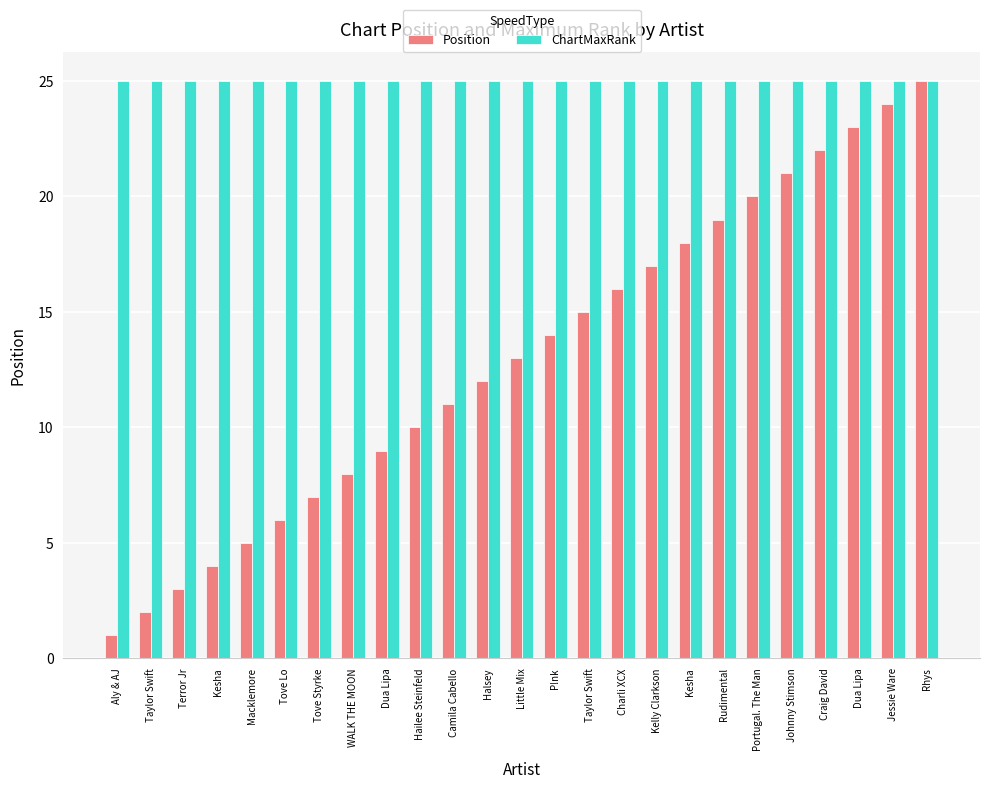

Which has a higher value, WALK THE MOON or Johnny Stimson?

Johnny Stimson